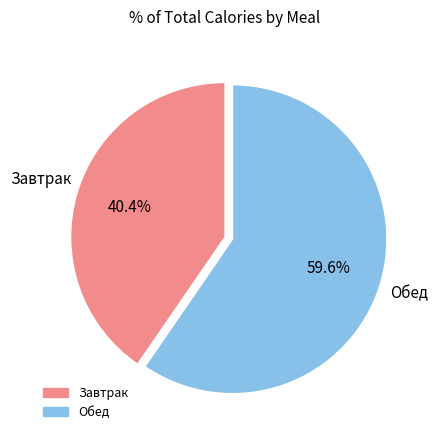

Does any single category account for the majority?

Yes